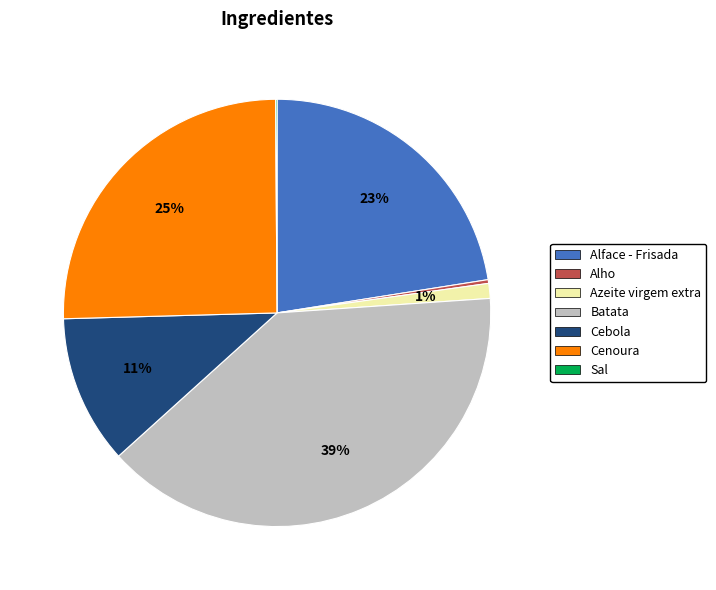

Does any single category account for the majority?

No